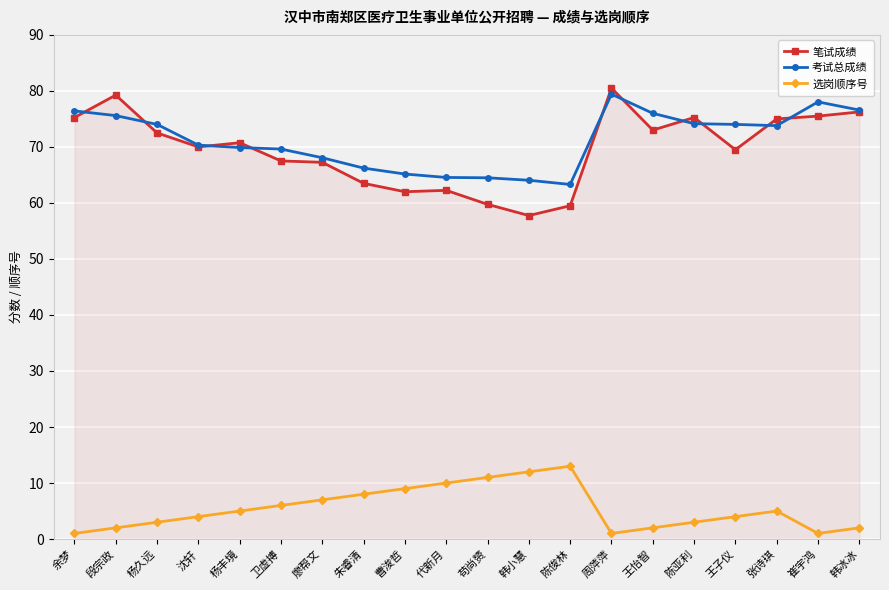

At which label does 考试总成绩 first exceed 73?

余梦